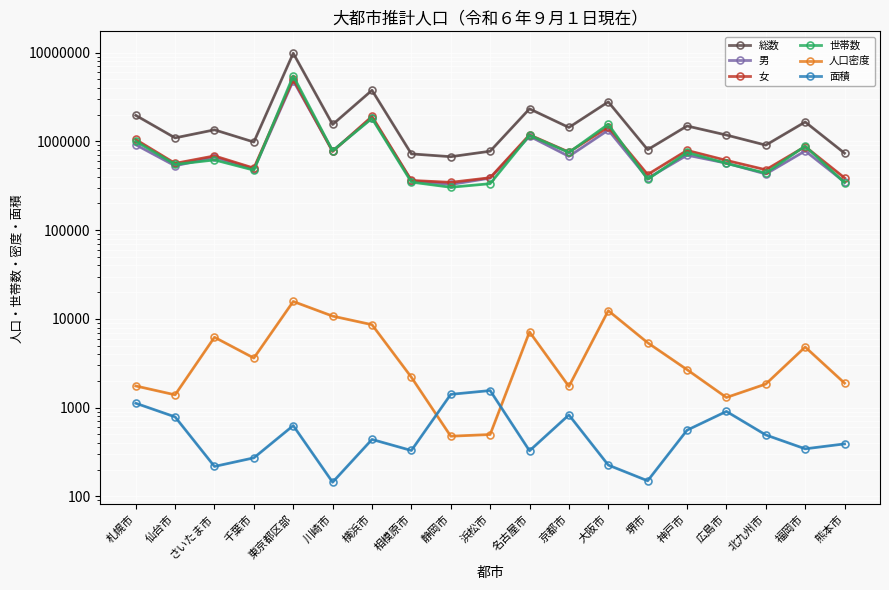

What is the sum of all 総数 values?

36100239.0